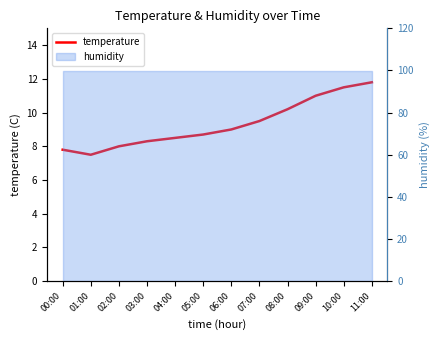

How many points are lower than both their immediate neighbors (excluding endpoints)?

1